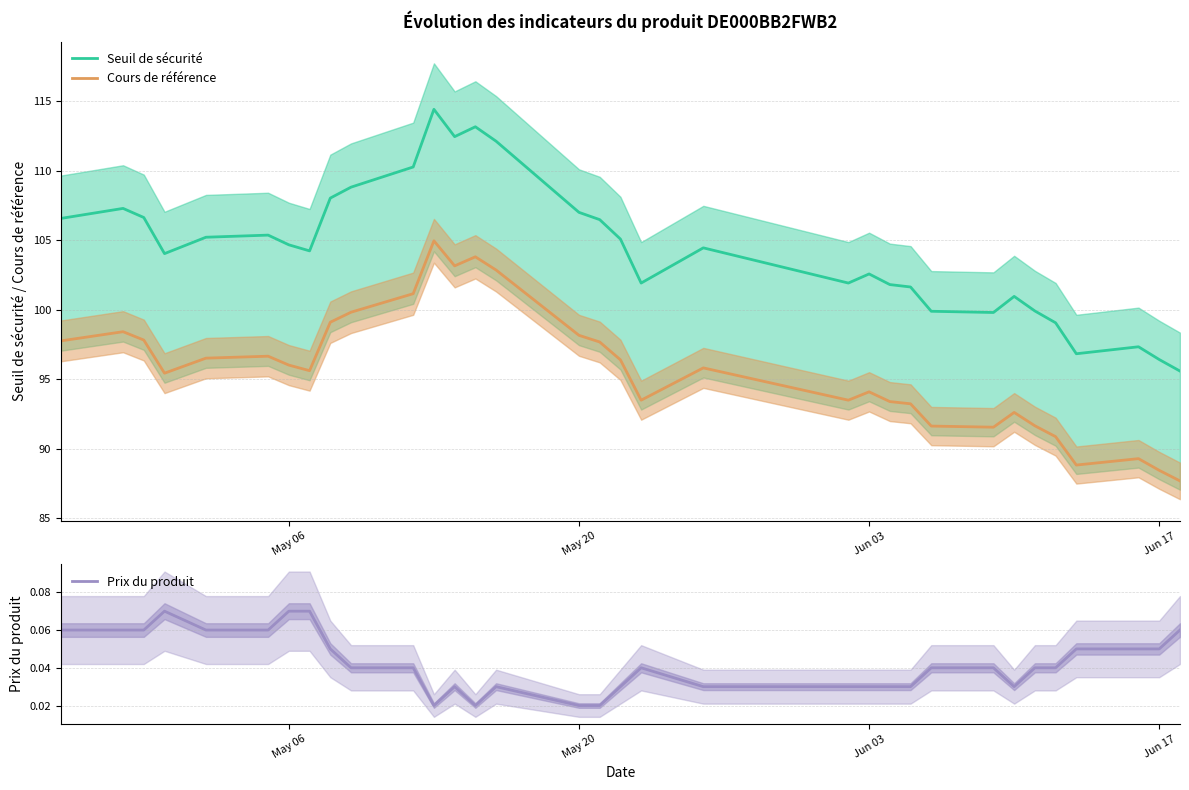

What is the sum of all Cours de référence values?

3157.5